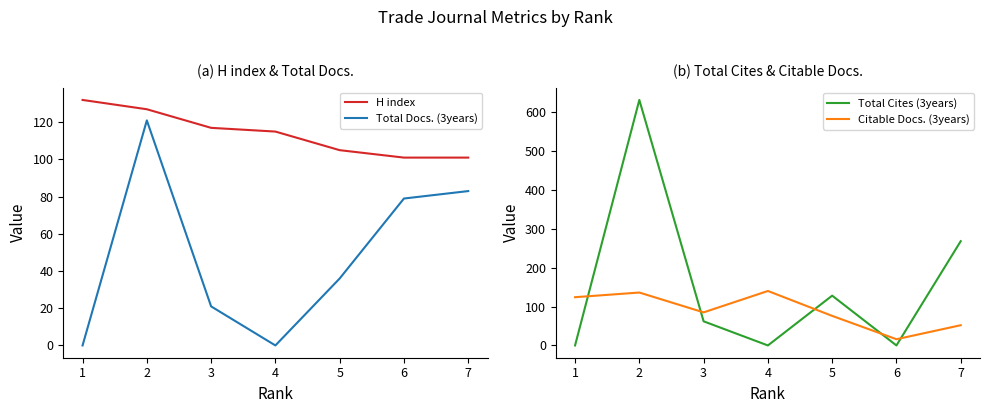

List the series in order of their overall mean, lowest first.

Total Docs. (3years), Citable Docs. (3years), H index, Total Cites (3years)